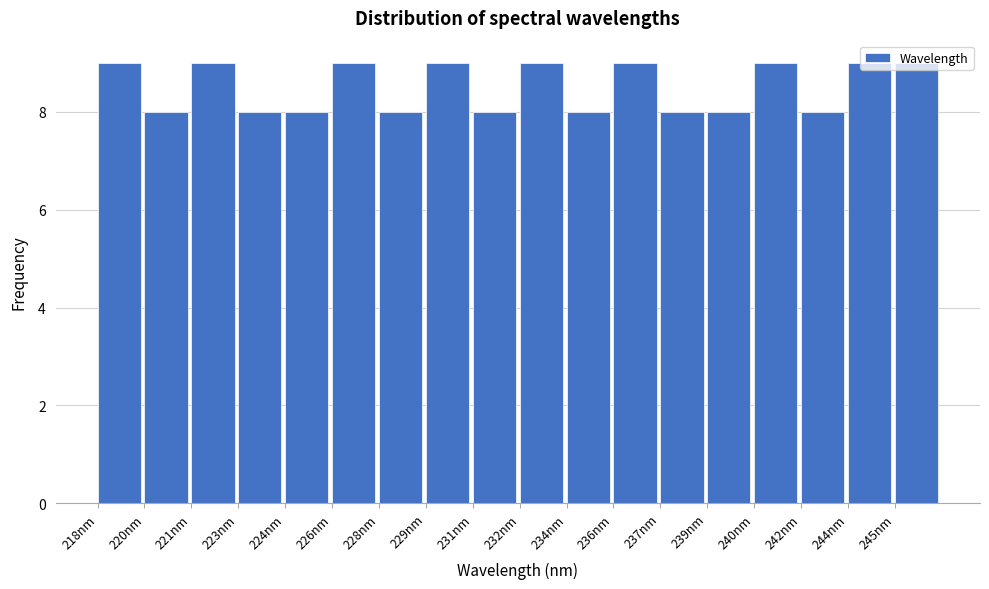

What is the smallest value displayed?

8